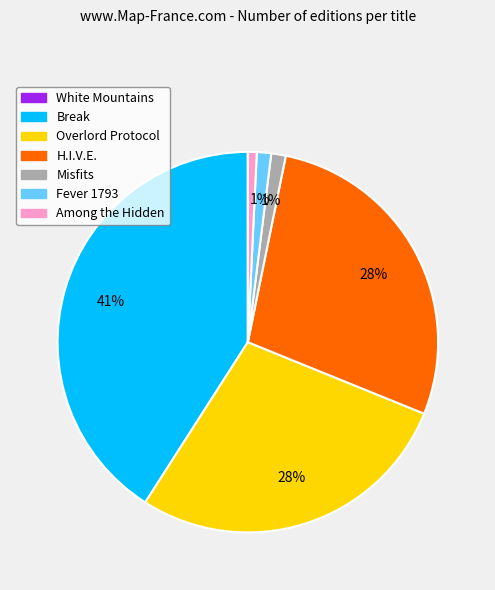

Which slice is the largest?

Break